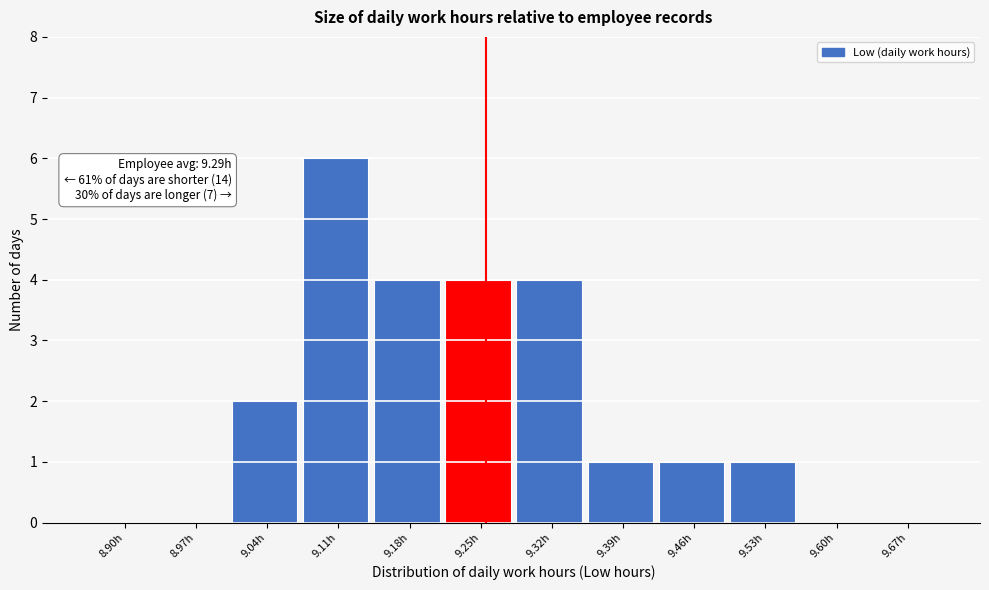

Reading left to right, what are all the values shown in this chart?

8.90h=0	8.97h=0	9.04h=2	9.11h=6	9.18h=4	9.25h=4	9.32h=4	9.39h=1	9.46h=1	9.53h=1	9.60h=0	9.67h=0